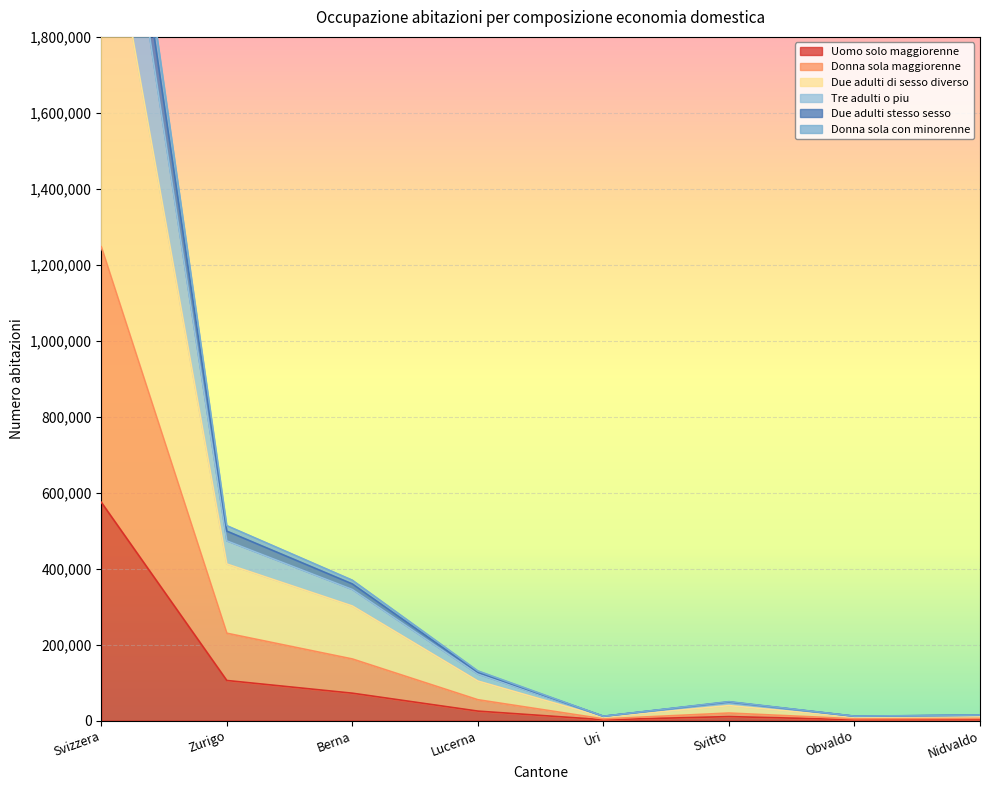

True or false: Uomo solo maggiorenne has a value of 105503 at Zurigo.

True